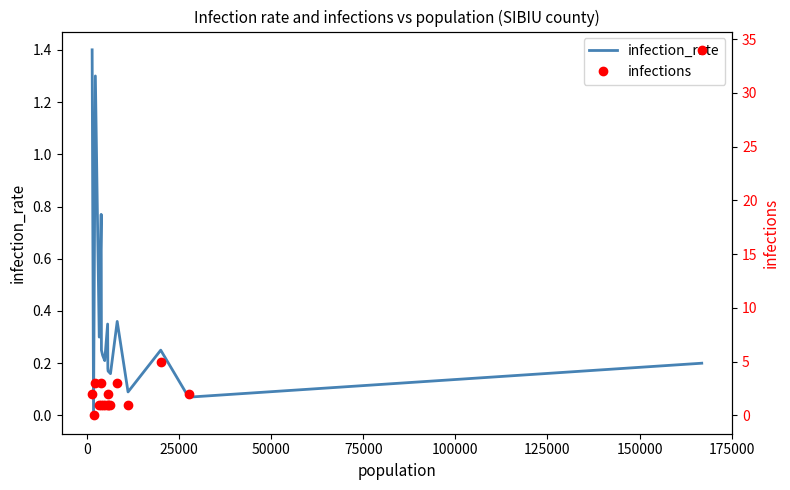

List the series in order of their peak value, highest first.

infections, infection_rate